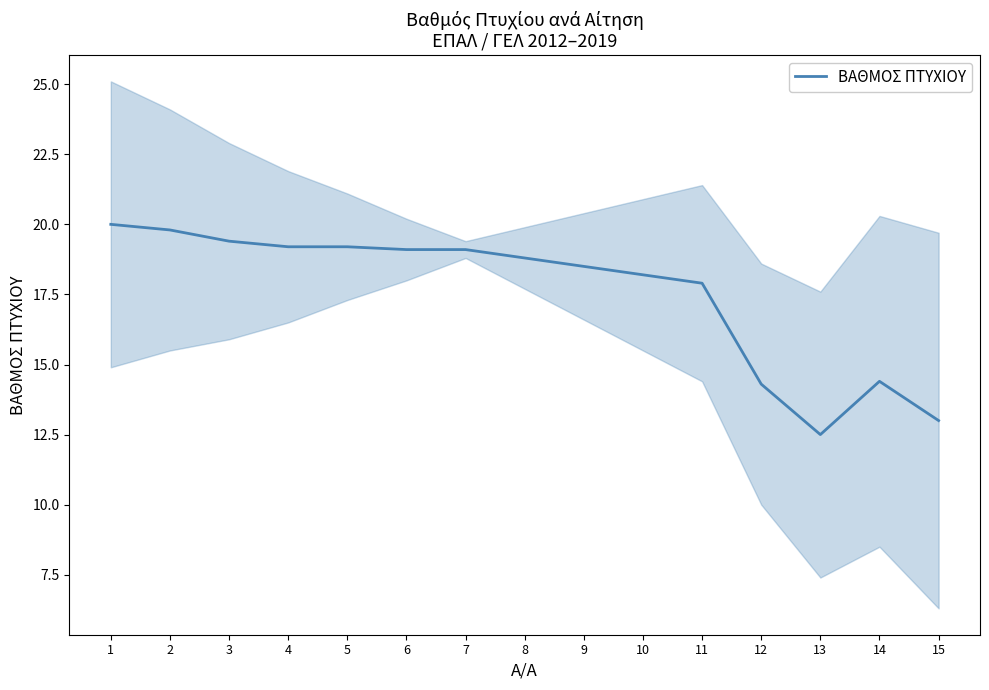

Is this an area chart (filled region under the line)?

No